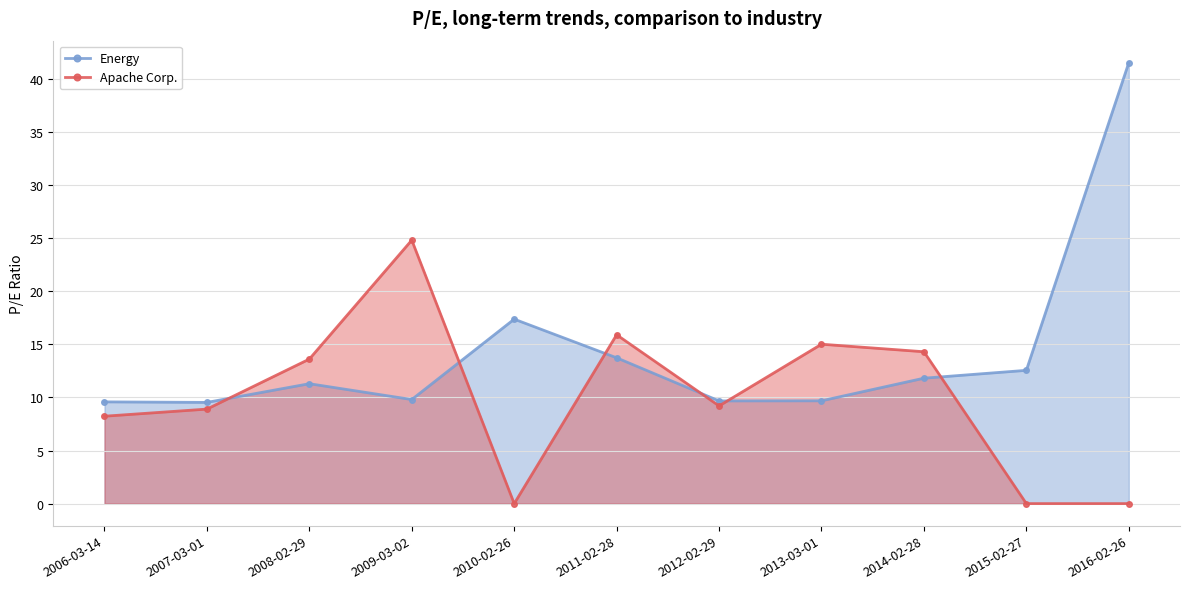

What is the sum of the Apache Corp. values at 2013-03-01 and 2012-02-29?

24.2